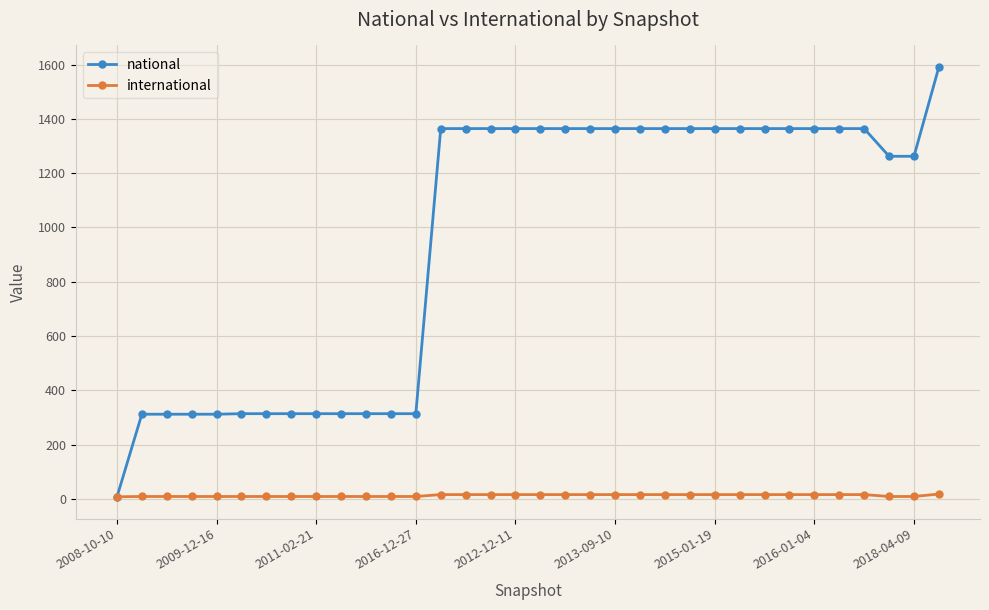

Which series has the widest spread of values?

national